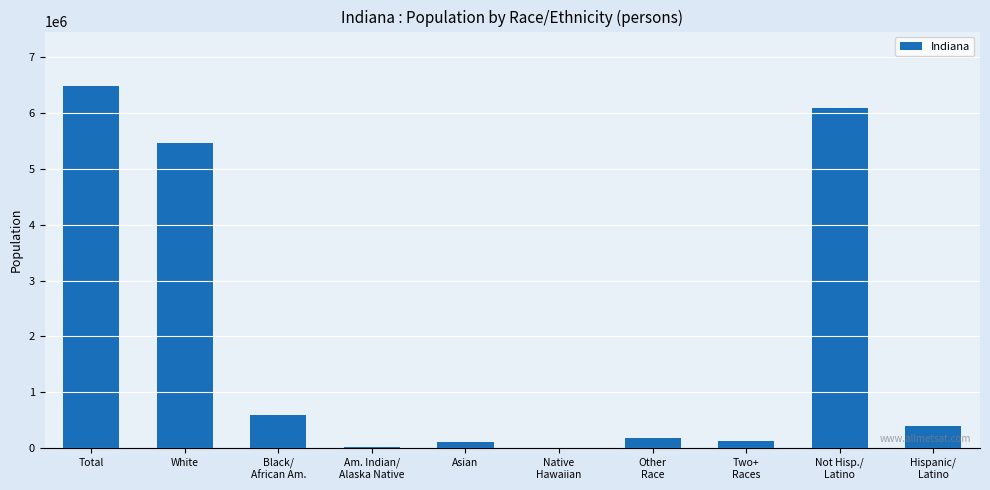

At which label is the value closest to 3243075?

White